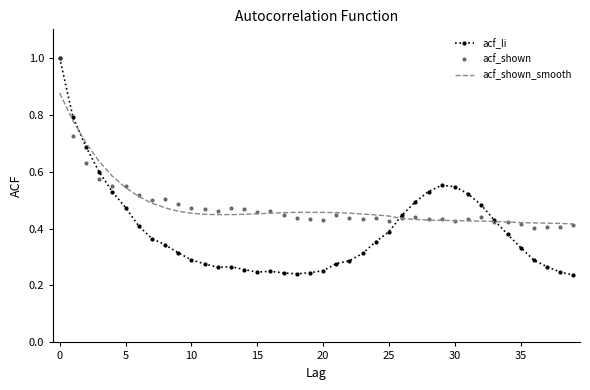

True or false: acf_li and acf_shown_smooth cross at least once.

True